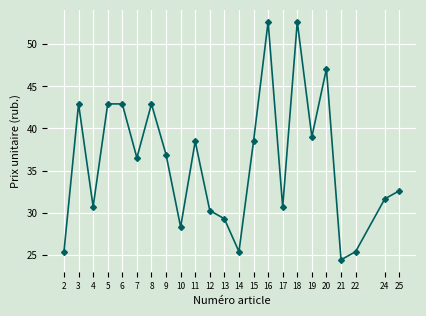

What is the difference between the values at 4 and 16?

22.0